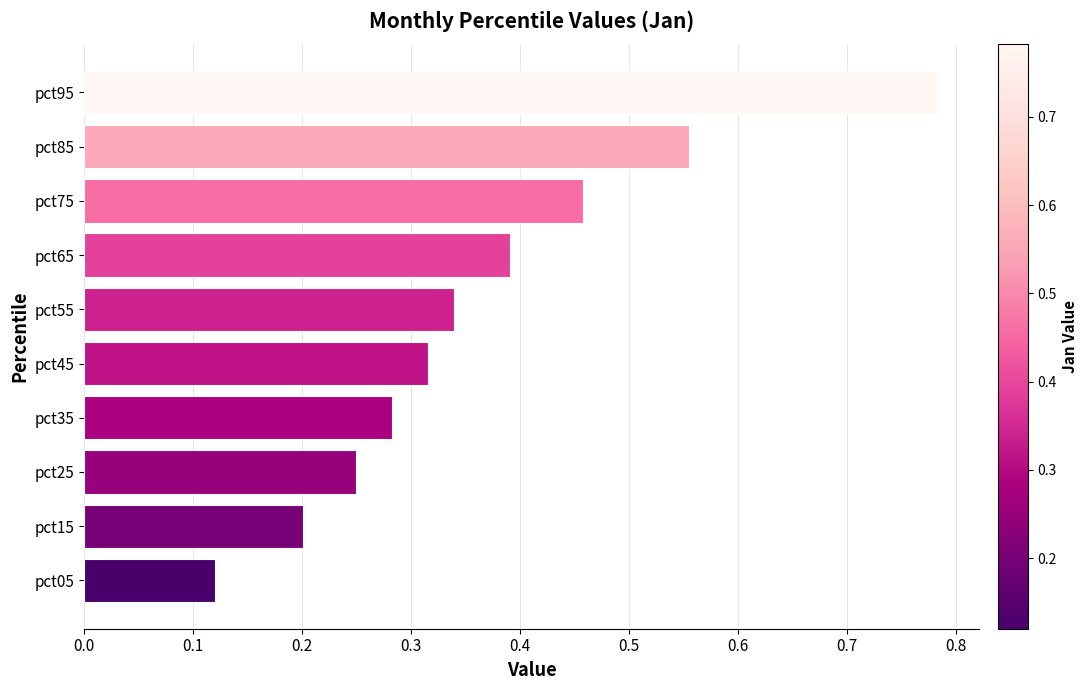

What is the difference between the maximum and minimum values?

0.7